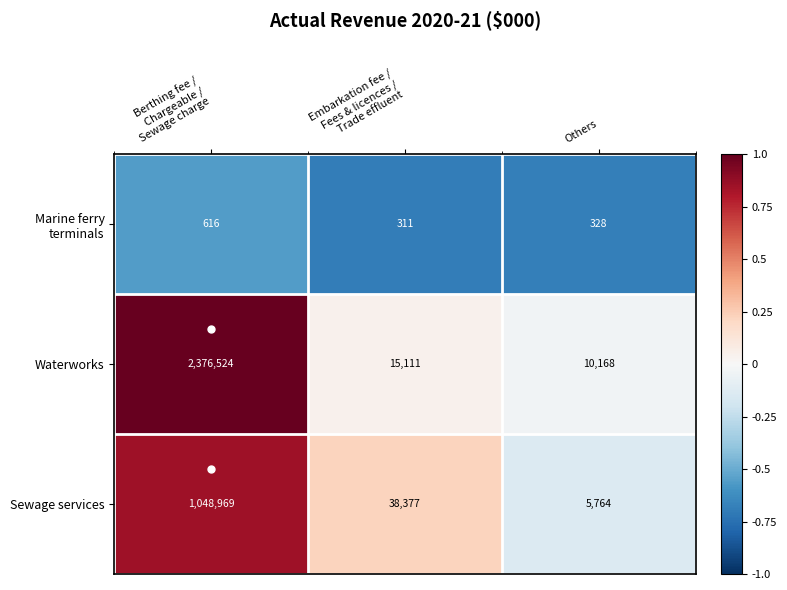

What is the sum of all Sewage services values?

1093110